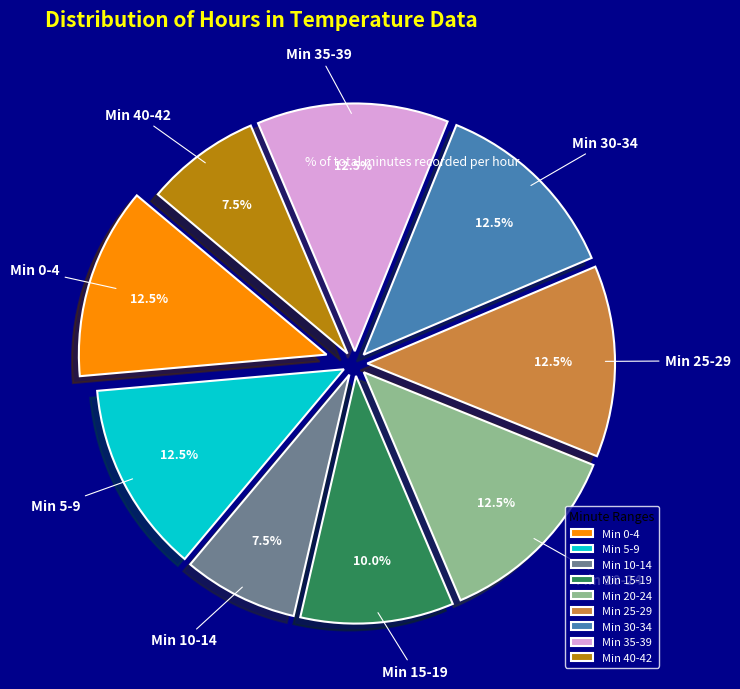

How many segments does this pie chart have?

9